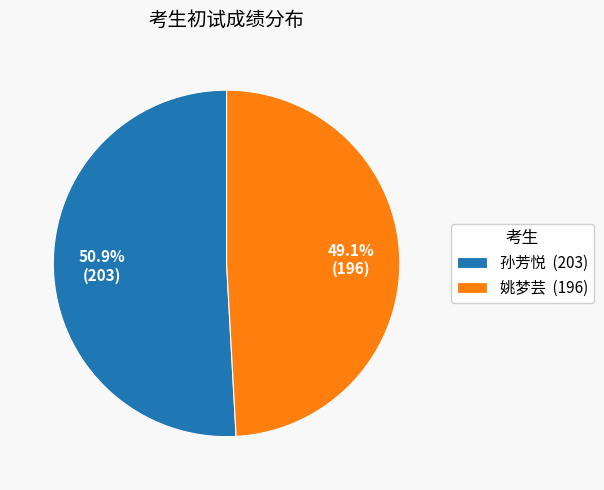

How many slices are in this pie chart?

2